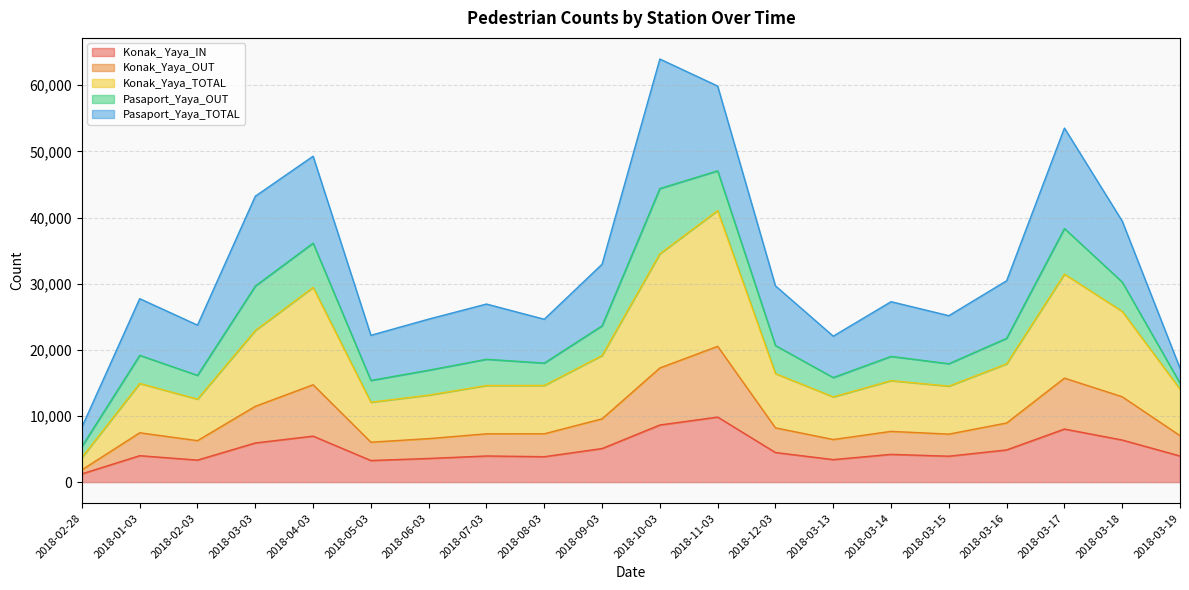

What value does the Konak_Yaya_TOTAL series have at 2018-06-03?

13152